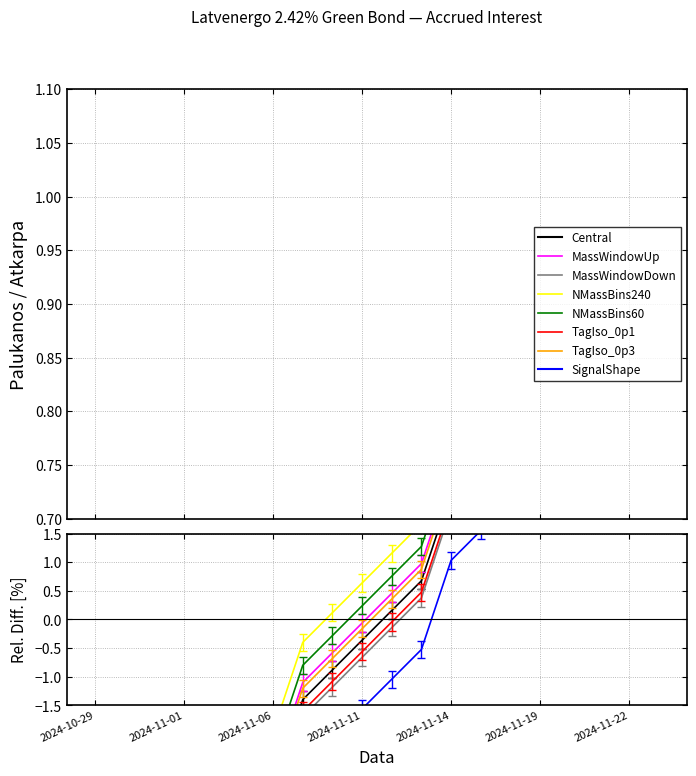

Where does the data first go above 0?

2024-11-12